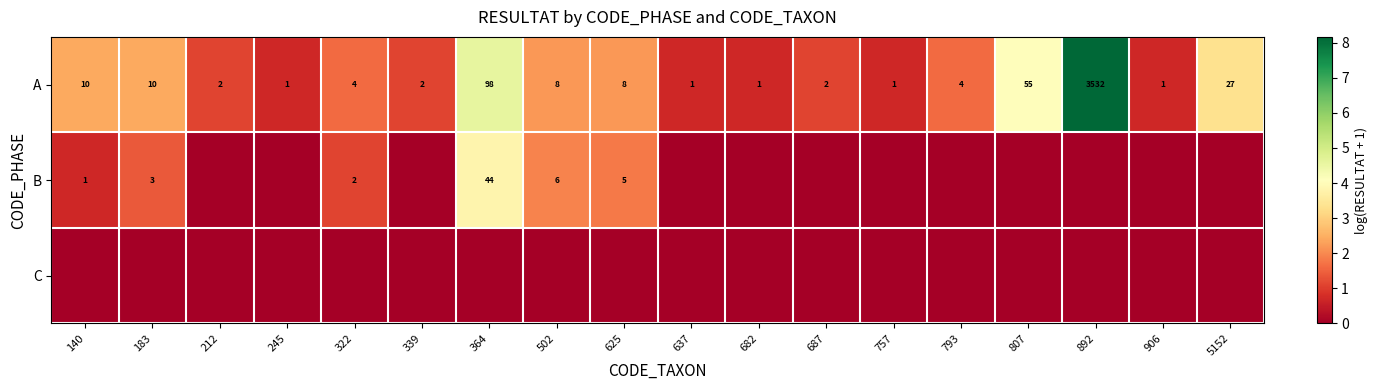

What is the difference between the maximum and second lowest values in the A series?

3531